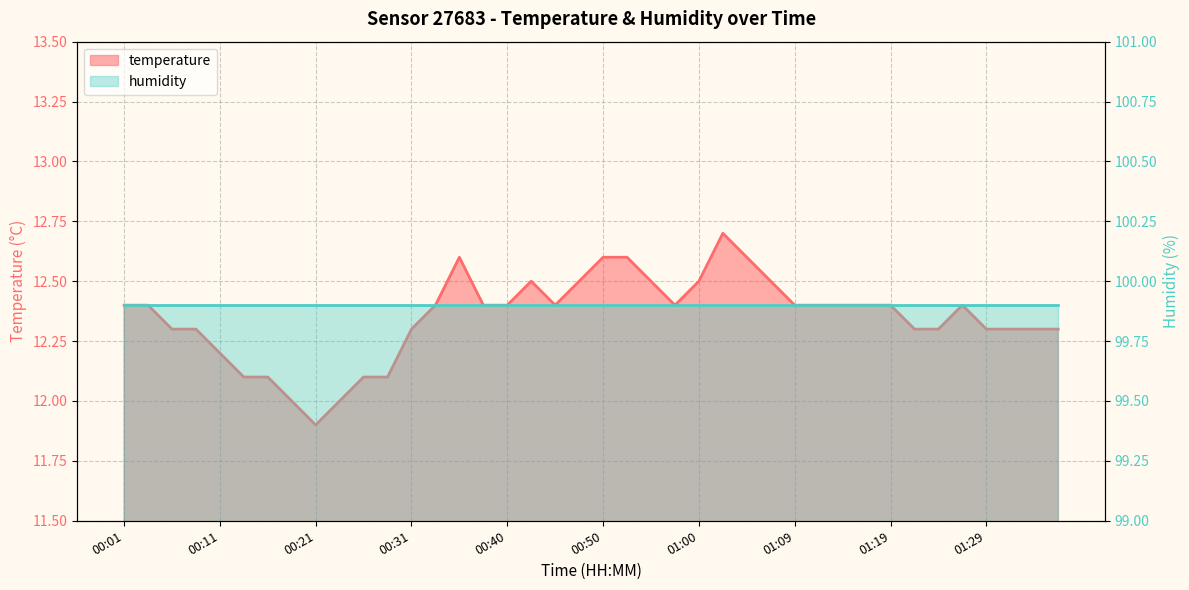

Which label corresponds to the largest value in the chart?

01:02